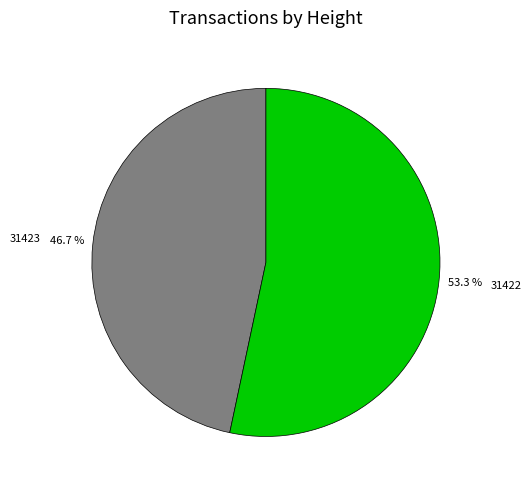

Is it true that 31422 is 53% of the pie?

True